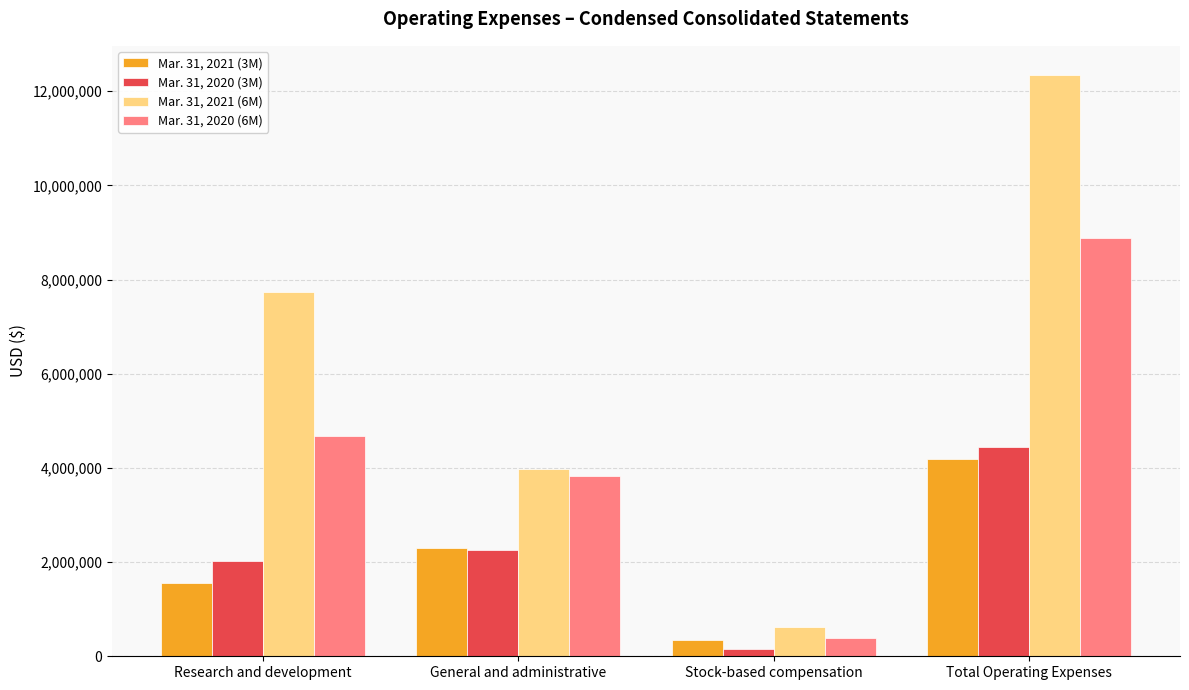

The value of Mar. 31, 2020 (6M) at Total Operating Expenses is 8881020. True or false?

True